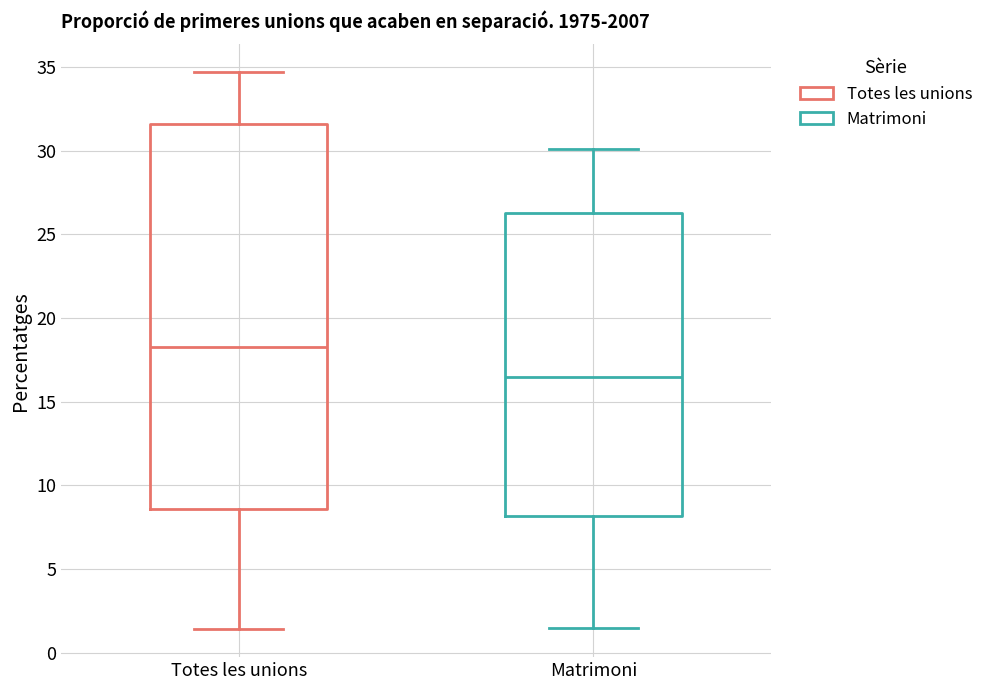

Which box's median line is the lowest?

Matrimoni